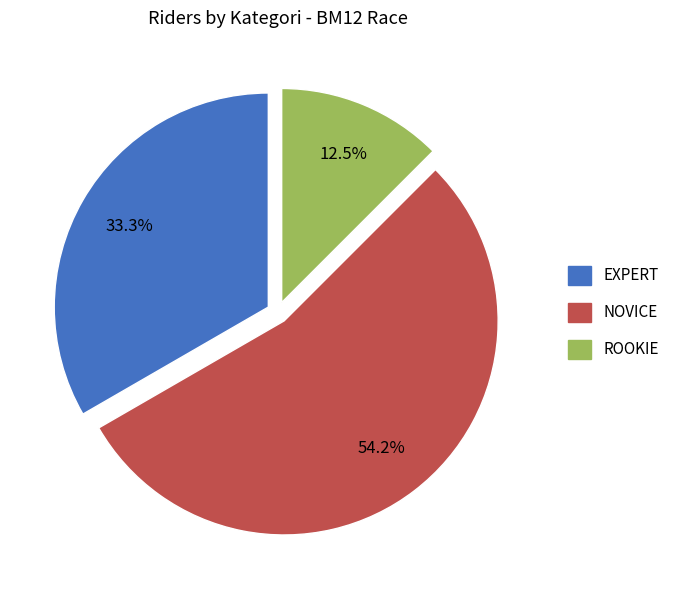

What is the ratio of the value at EXPERT to the value at NOVICE?

0.6